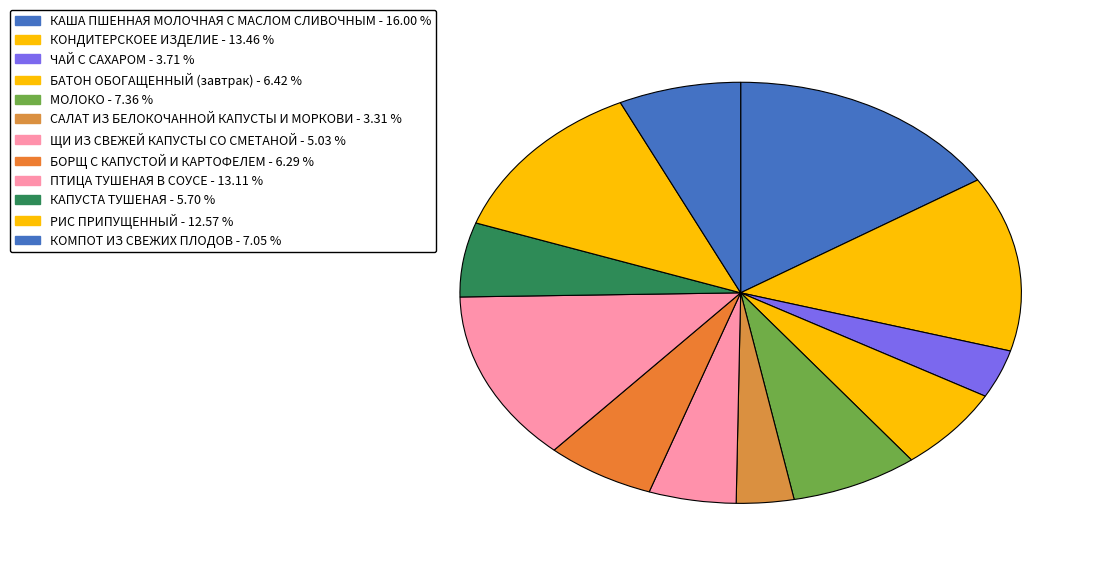

What is the smallest slice in the pie chart?

САЛАТ ИЗ БЕЛОКОЧАННОЙ КАПУСТЫ И МОРКОВИ